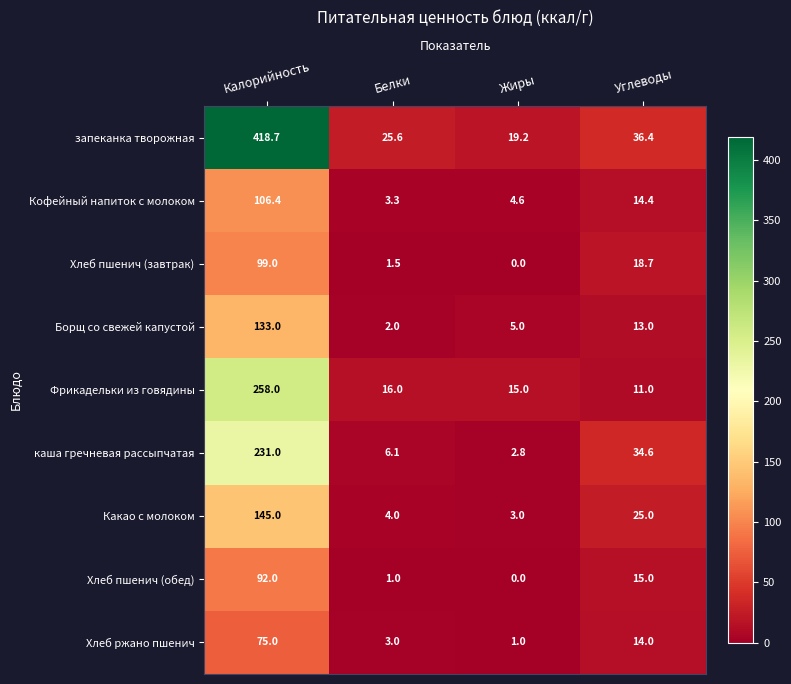

How many series are shown in this chart?

9